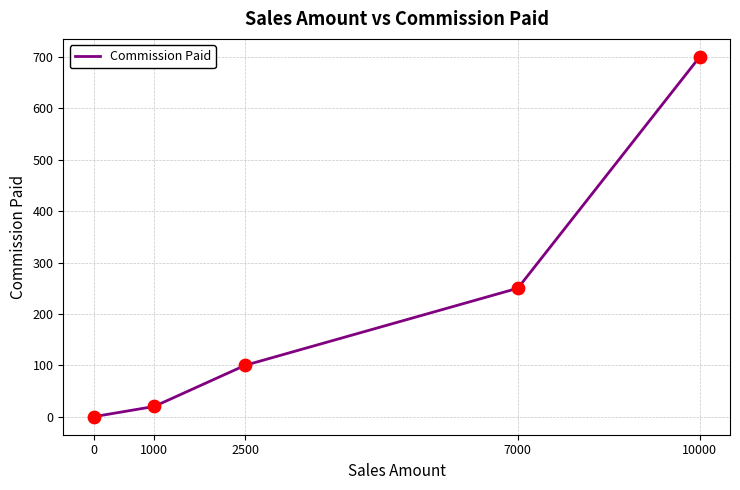

Which has a higher value, 1000 or 2500?

2500